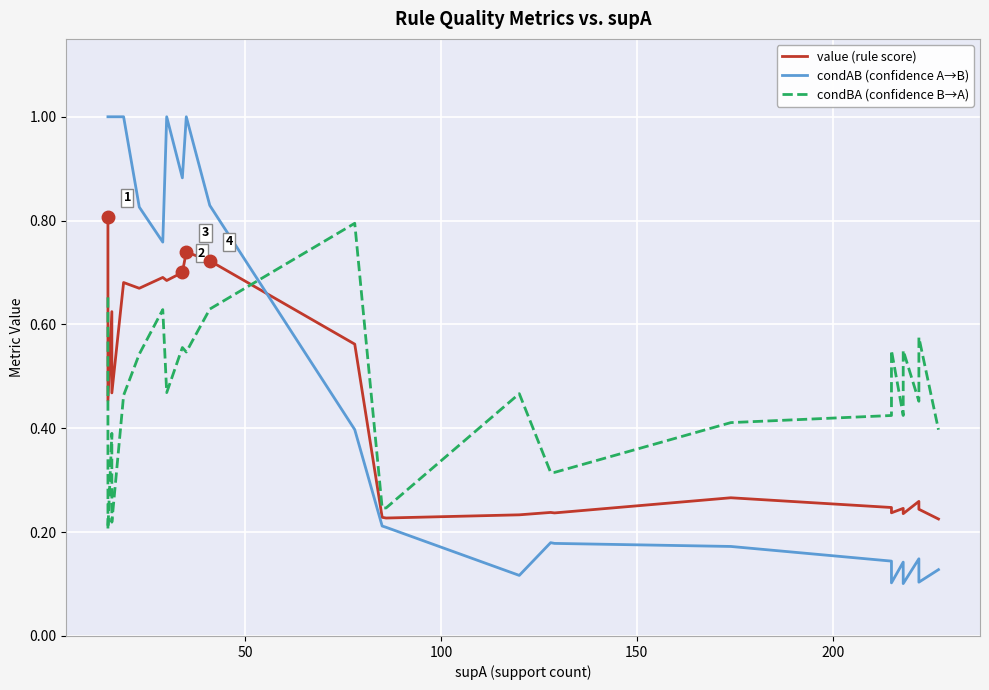

What are all the series names shown in the legend?

value (rule score), condAB (confidence A→B), condBA (confidence B→A)